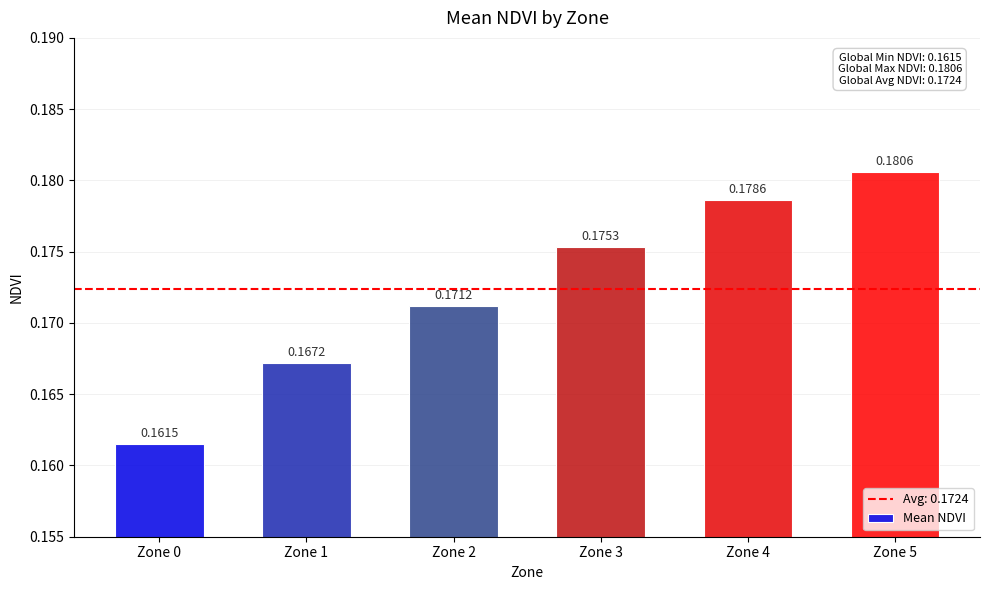

What is the sum of all values?

1.0